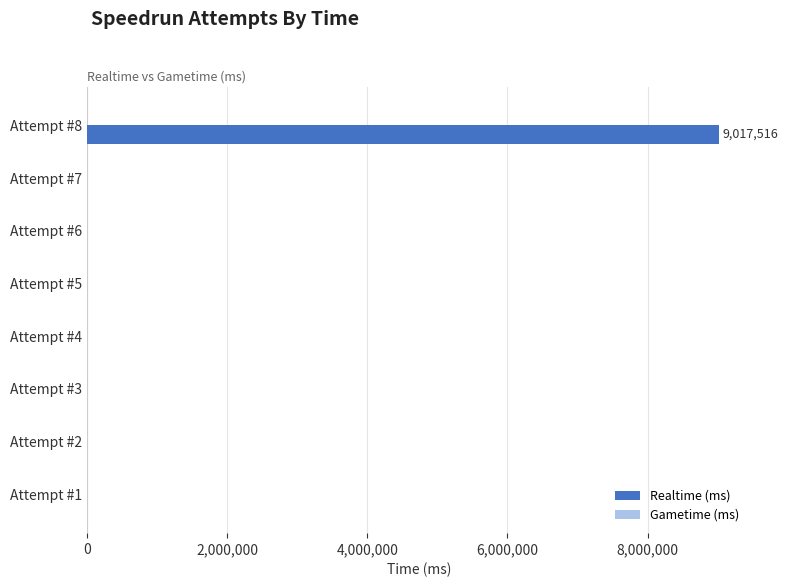

Is it true that the value at Attempt #7 is 0?

True